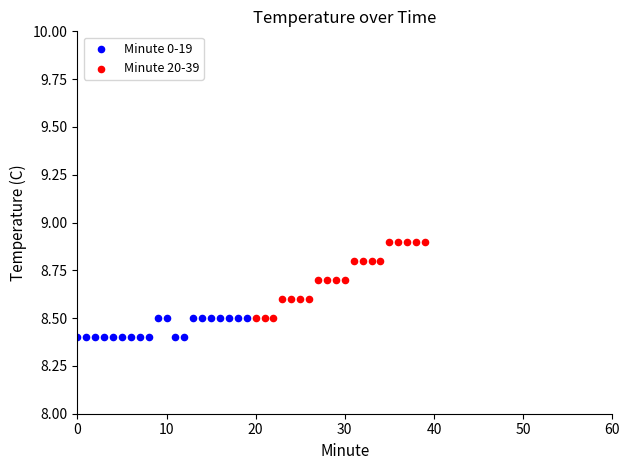

What are all the series names shown in the legend?

Minute 0-19, Minute 20-39